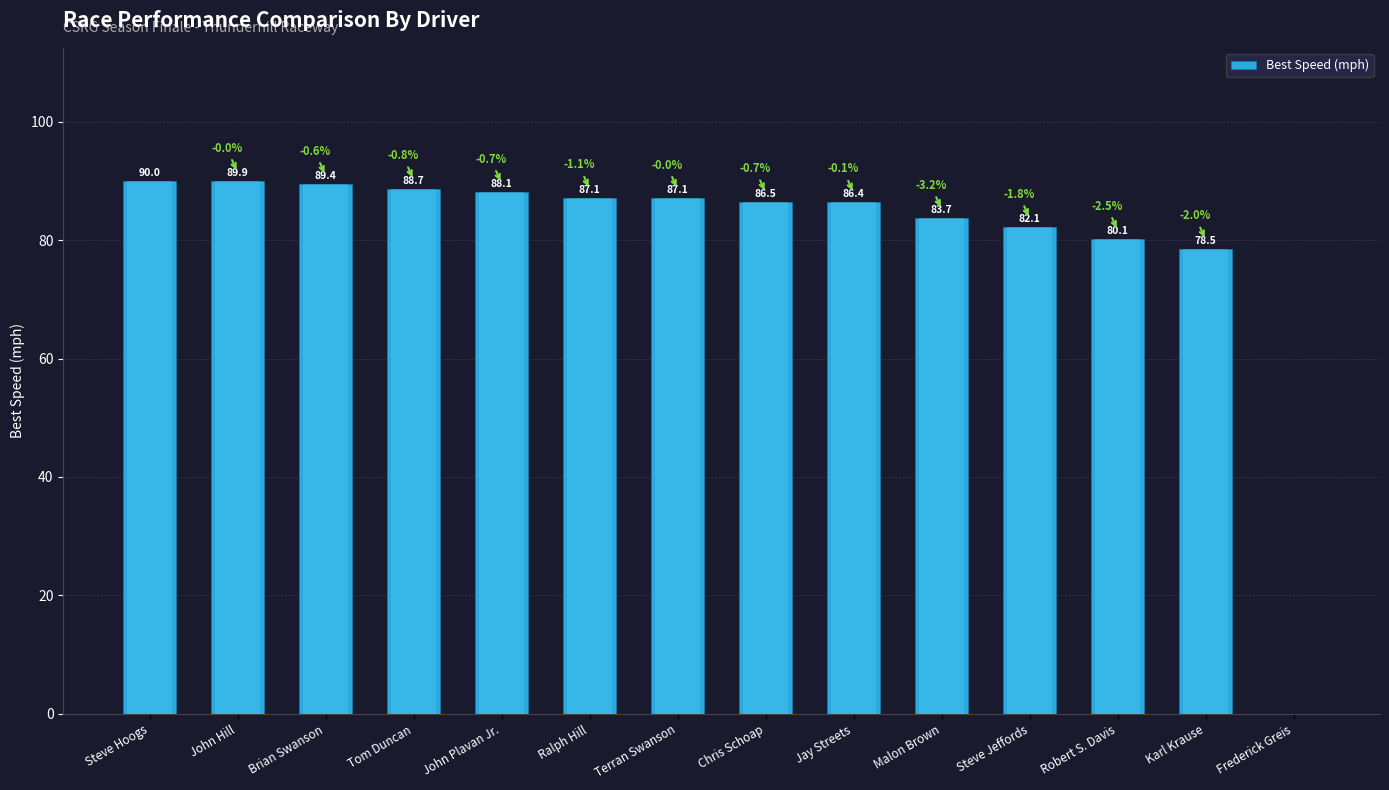

Reading left to right, list all the values displayed in this chart.

90.0	89.9	89.4	88.7	88.1	87.1	87.1	86.5	86.4	83.7	82.1	80.1	78.5	0.0